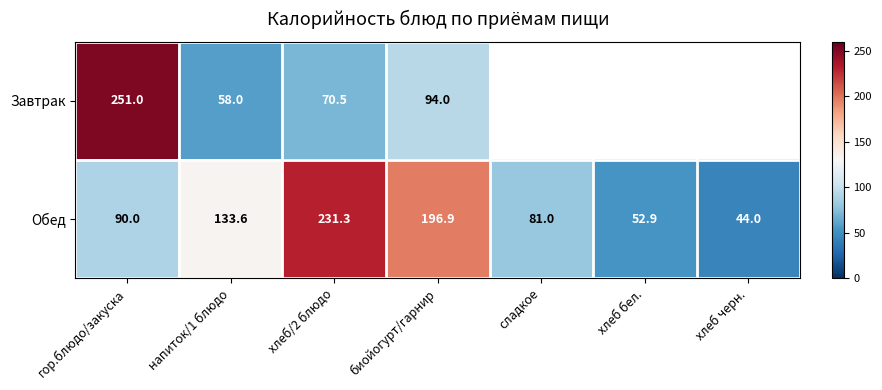

What is the total value across all series at хлеб/2 блюдо?

301.8